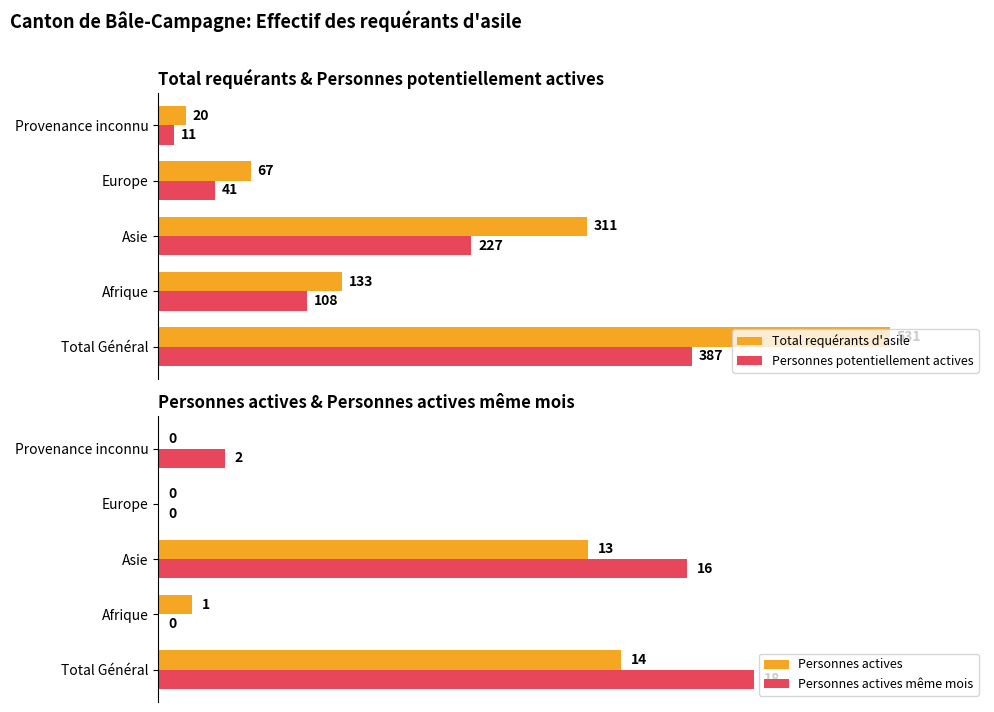

Rank the categories by Personnes potentiellement actives value from highest to lowest.

Total Général, Asie, Afrique, Europe, Provenance inconnu